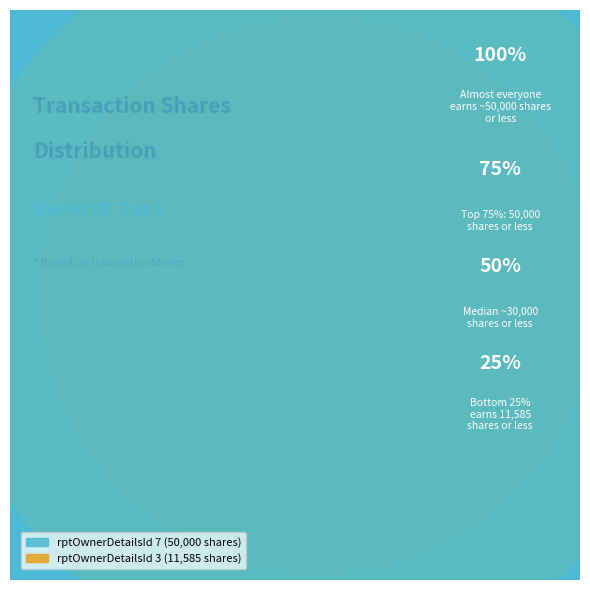

Count the number of slices in the pie.

2